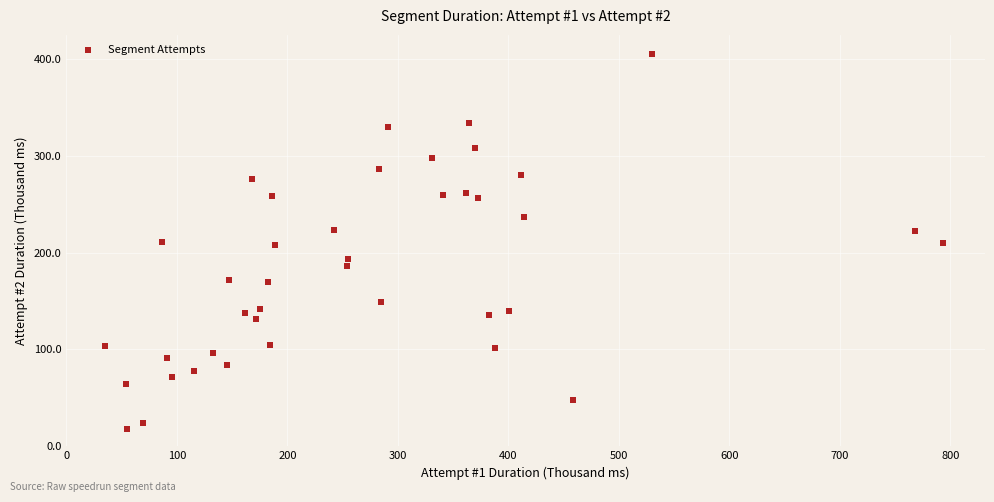

What is the range of X values (max minus min)?

758.7